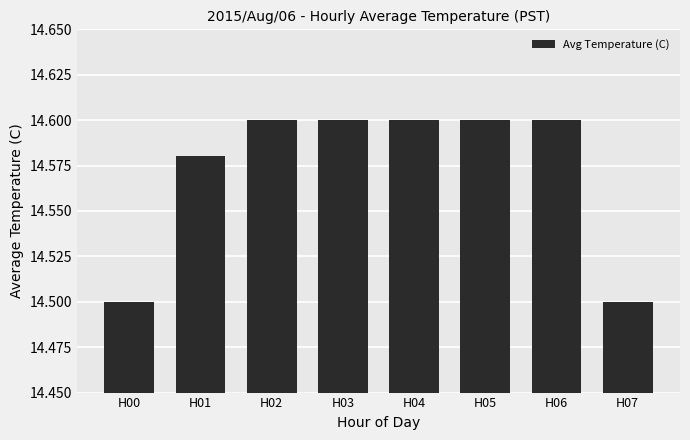

The value at H04 is 9.1. True or false?

False